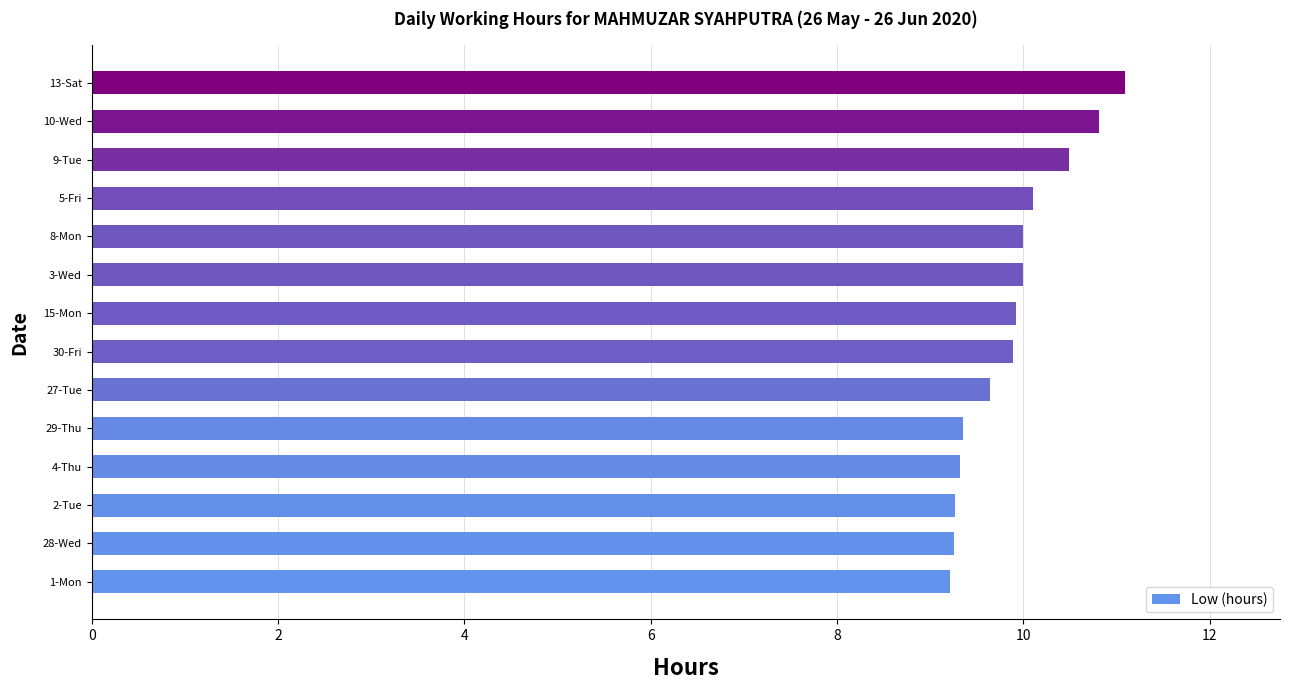

What is the average value?

9.9